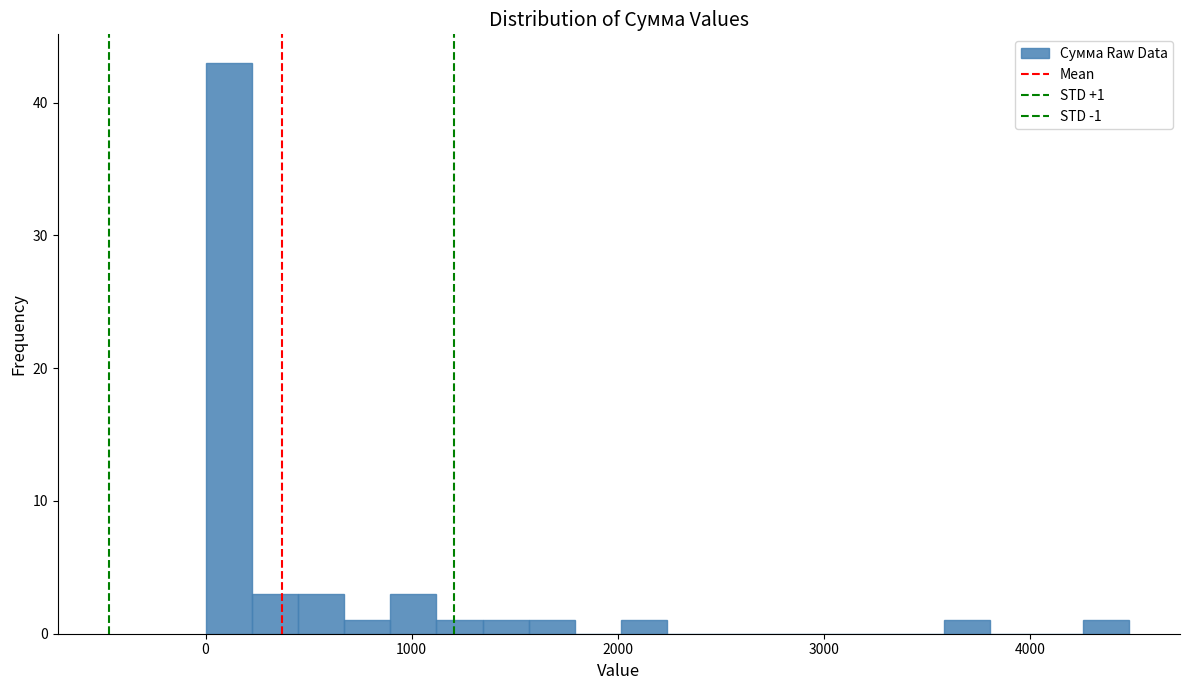

Read against the x-axis, roughly where is the centre of the tallest bar?

100